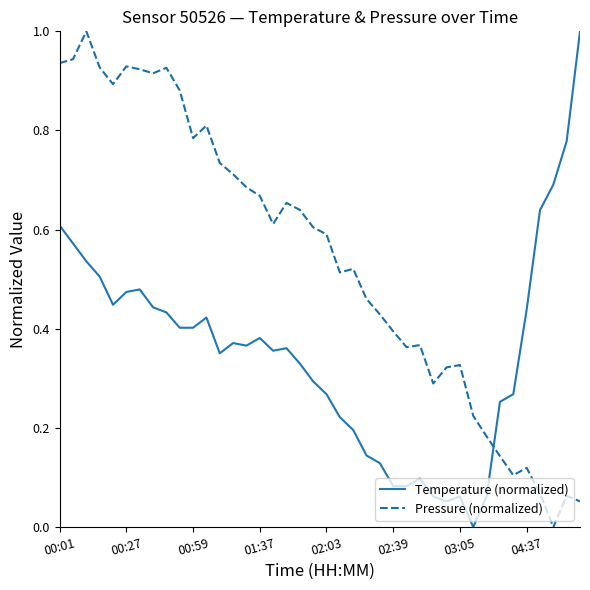

What is the difference between the maximum and minimum values in the Pressure (normalized) series?

1.0